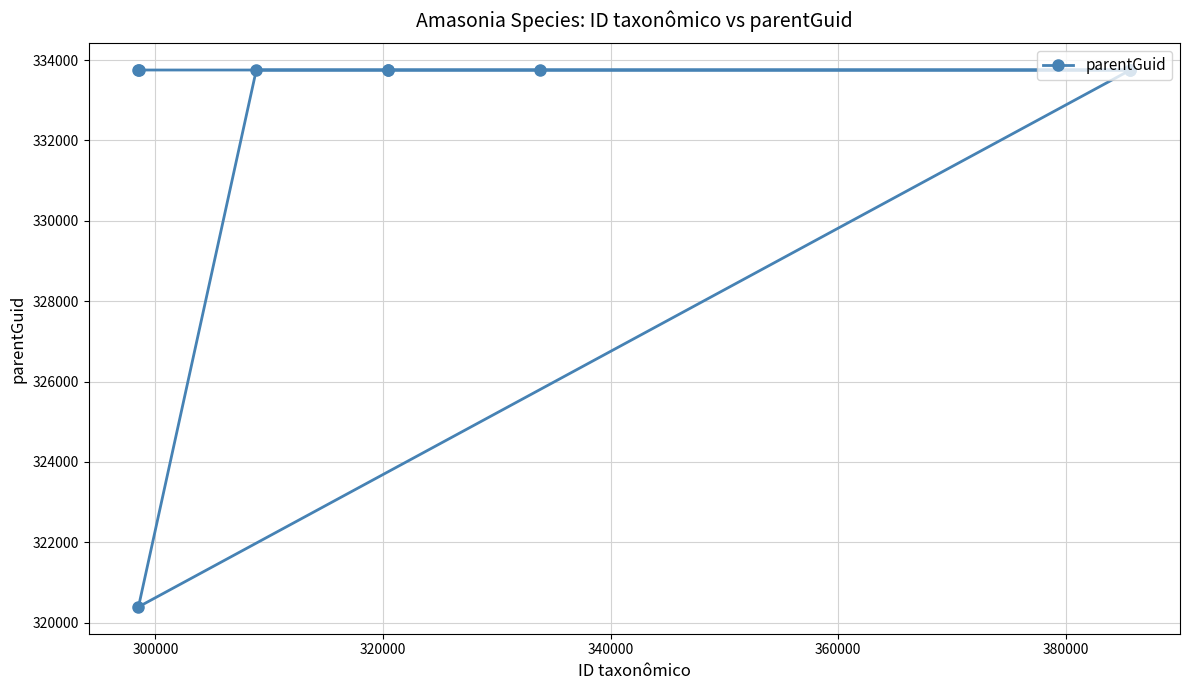

What is the difference between the maximum and minimum values?

13360